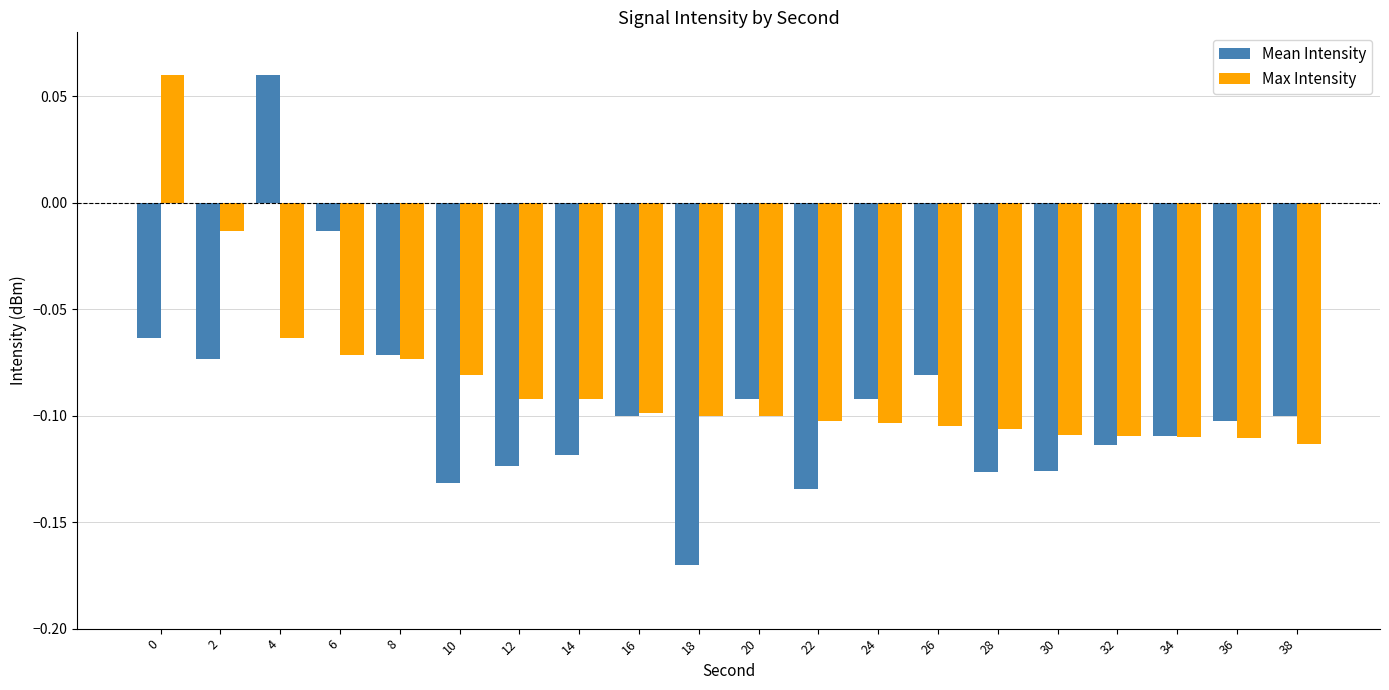

The Max Intensity series shows -0.1 at 12. True or false?

True